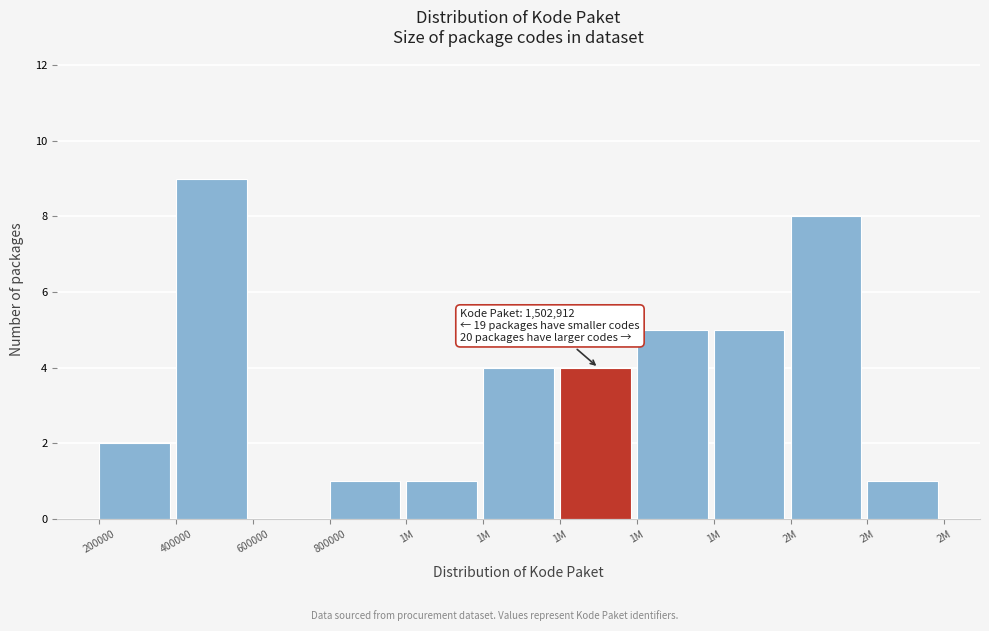

How many positive values are there?

10